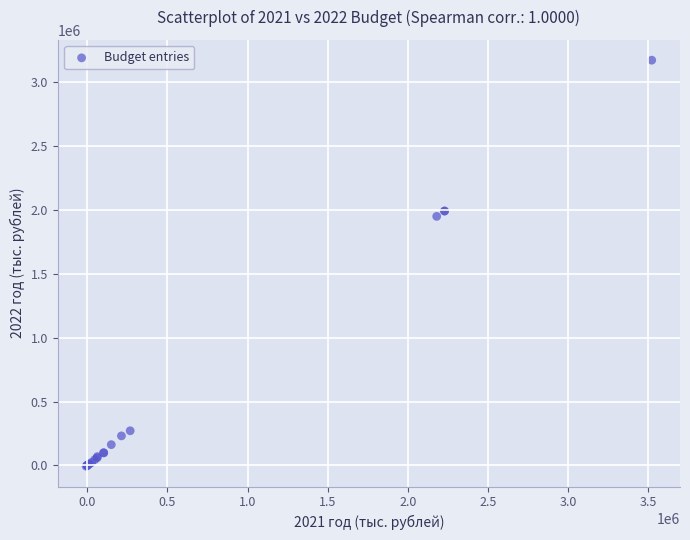

What Y value in the scatter plot is closest to 1583233?

1950000.0